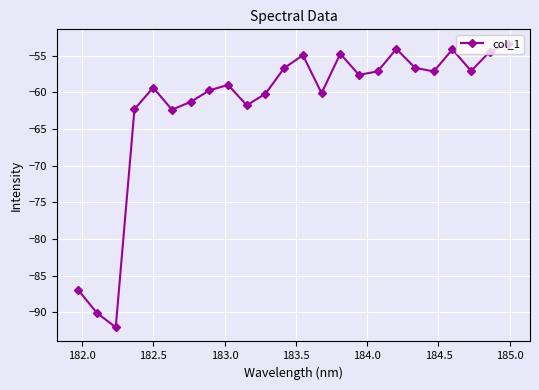

How many points are higher than both their immediate neighbors (excluding endpoints)?

6